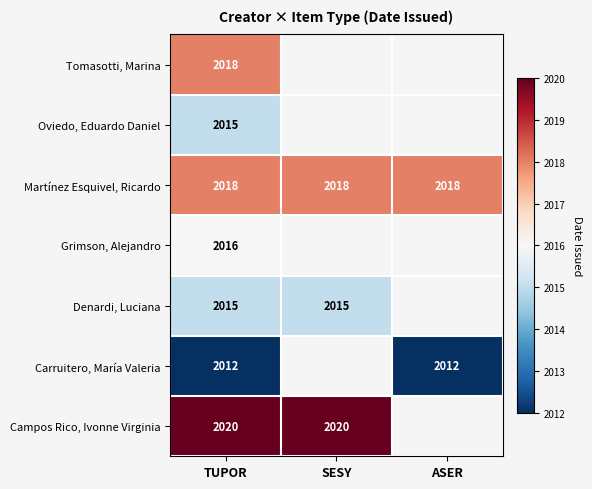

Is the value of Martínez Esquivel, Ricardo at ASER greater than the value of Campos Rico, Ivonne Virginia at TUPOR?

No